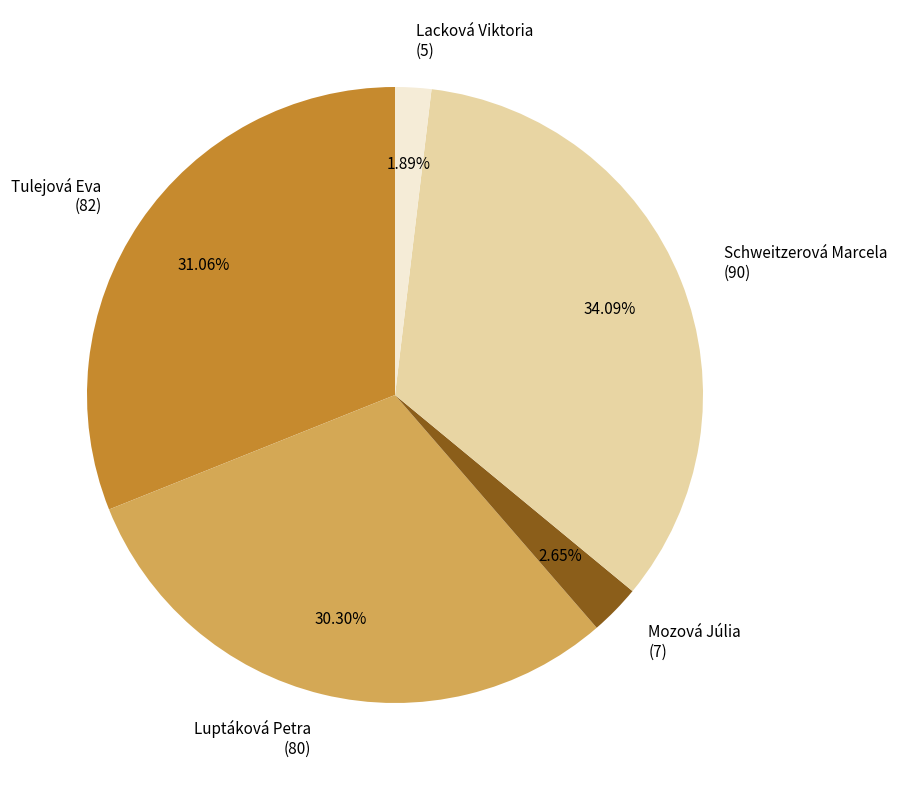

Count the number of slices in the pie.

5